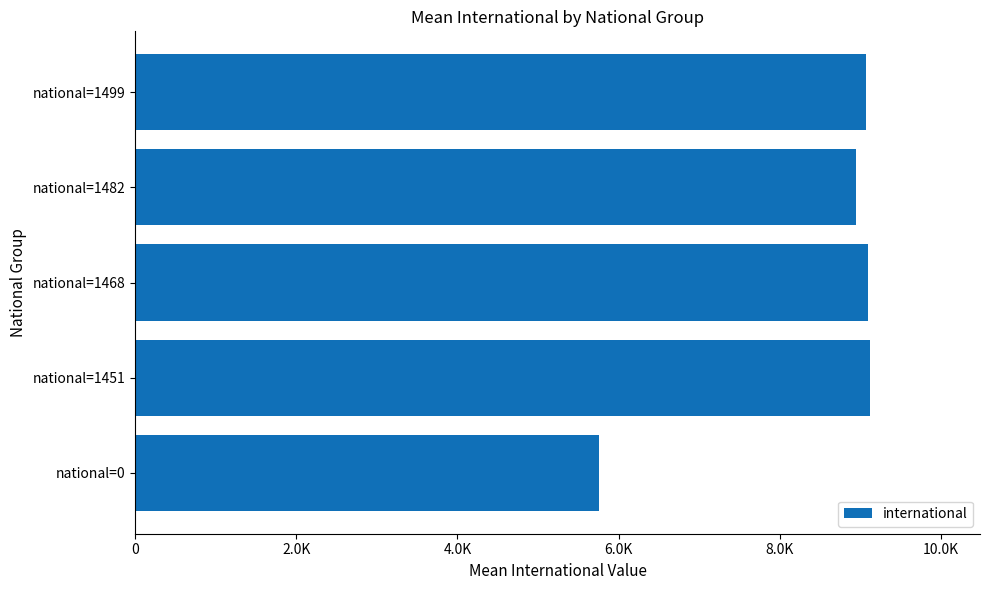

Does the chart contain any negative values?

No